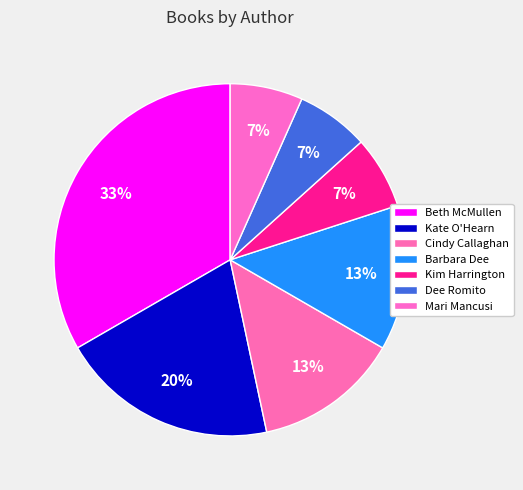

To the nearest percent, what percentage of the pie is Kate O'Hearn?

20%